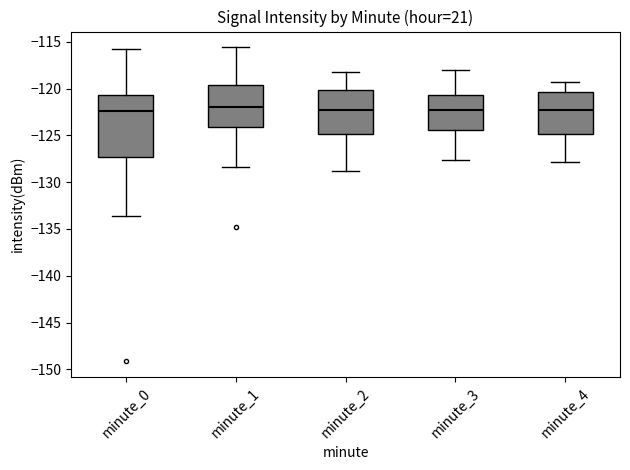

Where does the upper whisker of the box for minute_2 end on the y-axis? The values are not printed on the chart, so give them approximately, as read against the axis.

-118.0